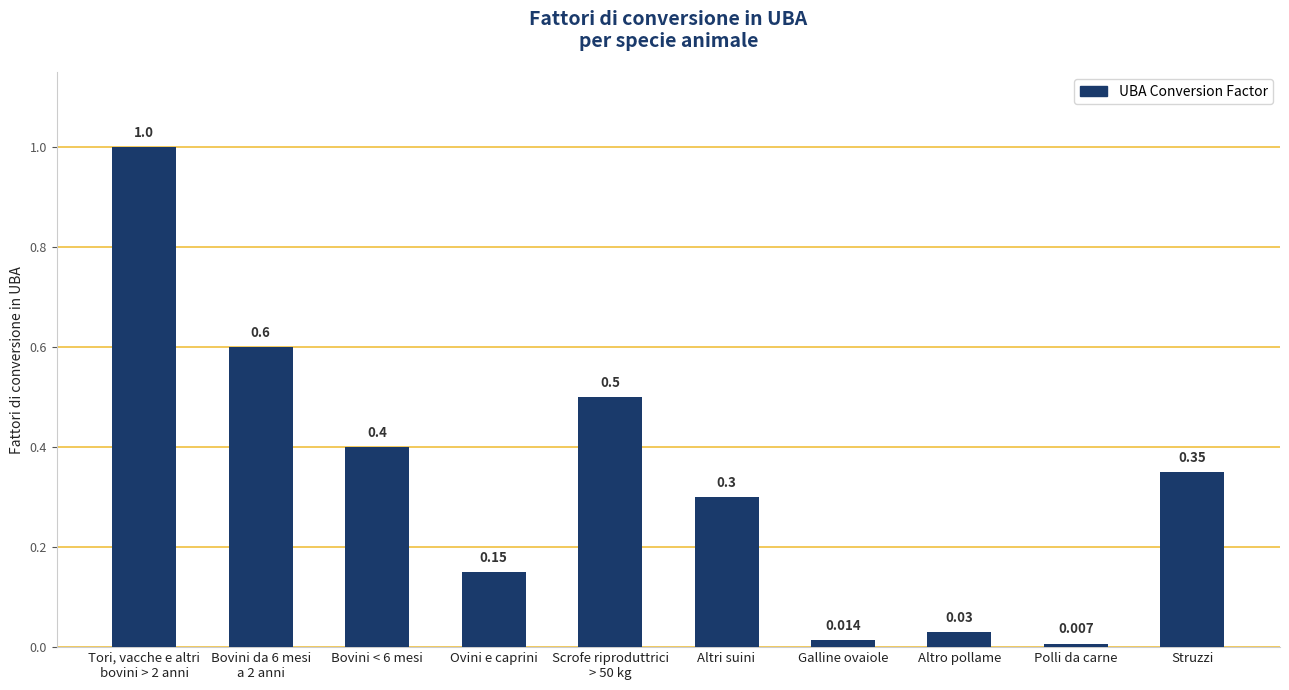

How many bars are there in total?

10